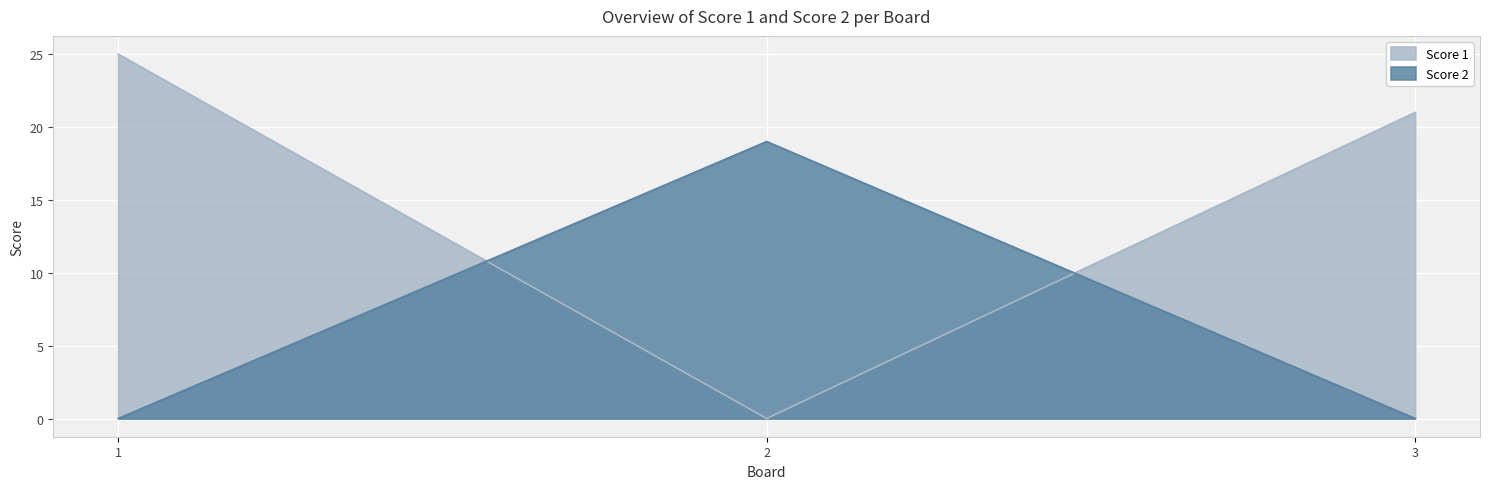

At which category is the sum across all series the highest?

1